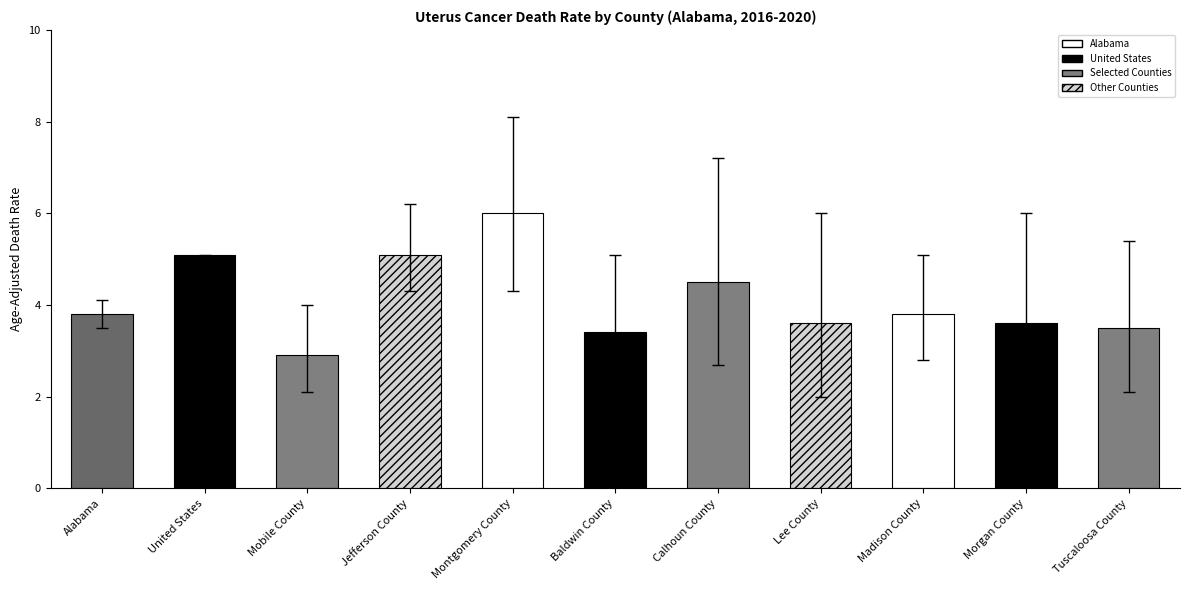

The value at Madison County is 3.8. True or false?

True